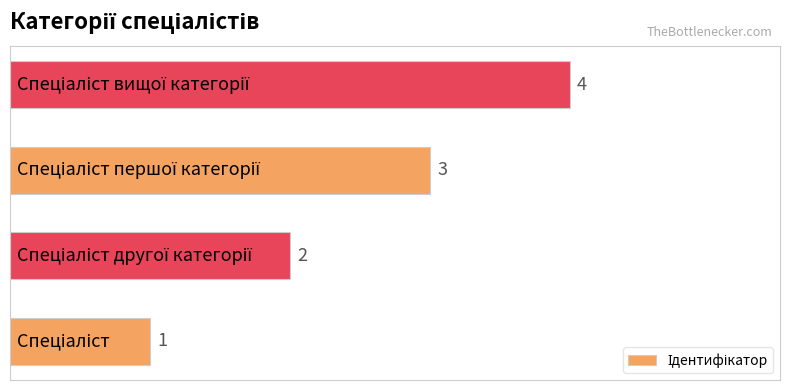

Does the chart contain any negative values?

No